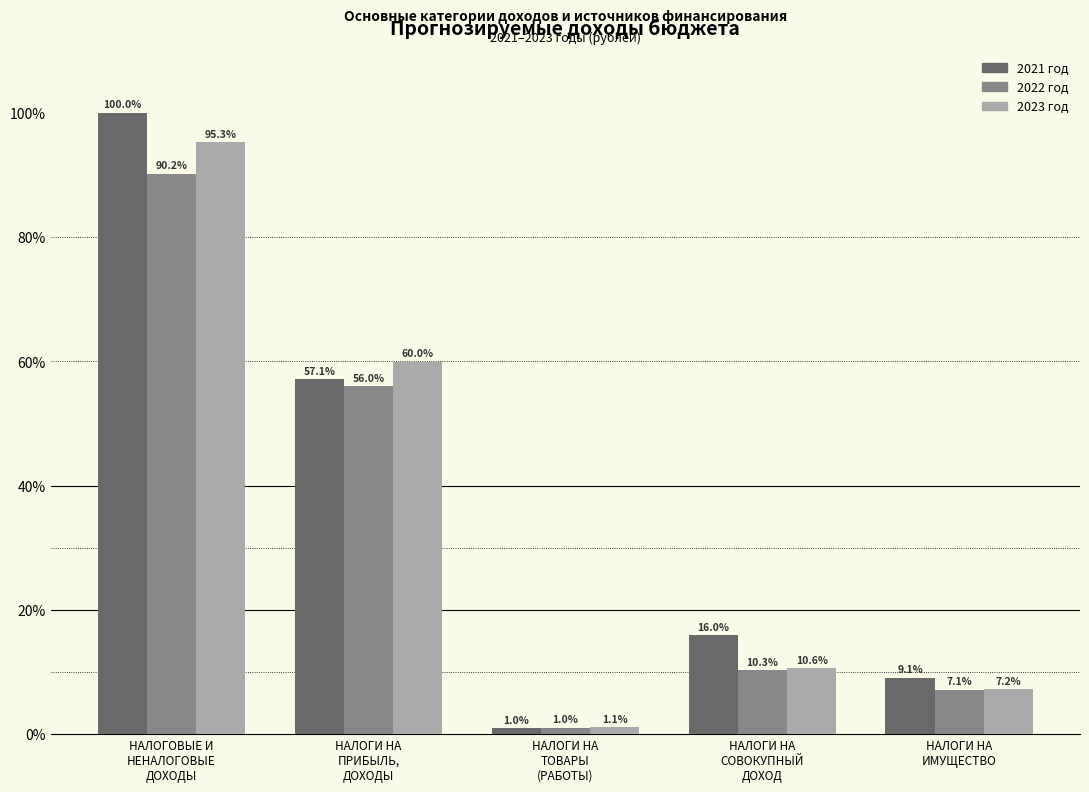

Reading left to right, list all the values displayed in this chart.

2021 год: 100.0	57.1	1.0	16.0	9.1
2022 год: 90.2	56.0	1.0	10.3	7.1
2023 год: 95.3	60.0	1.1	10.6	7.2